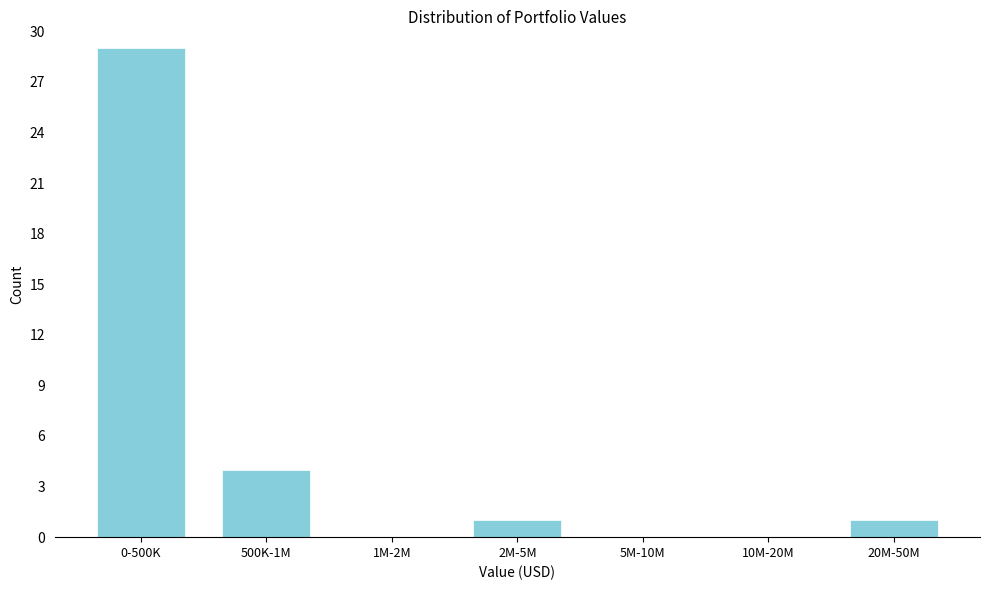

What is the sum of all values?

35